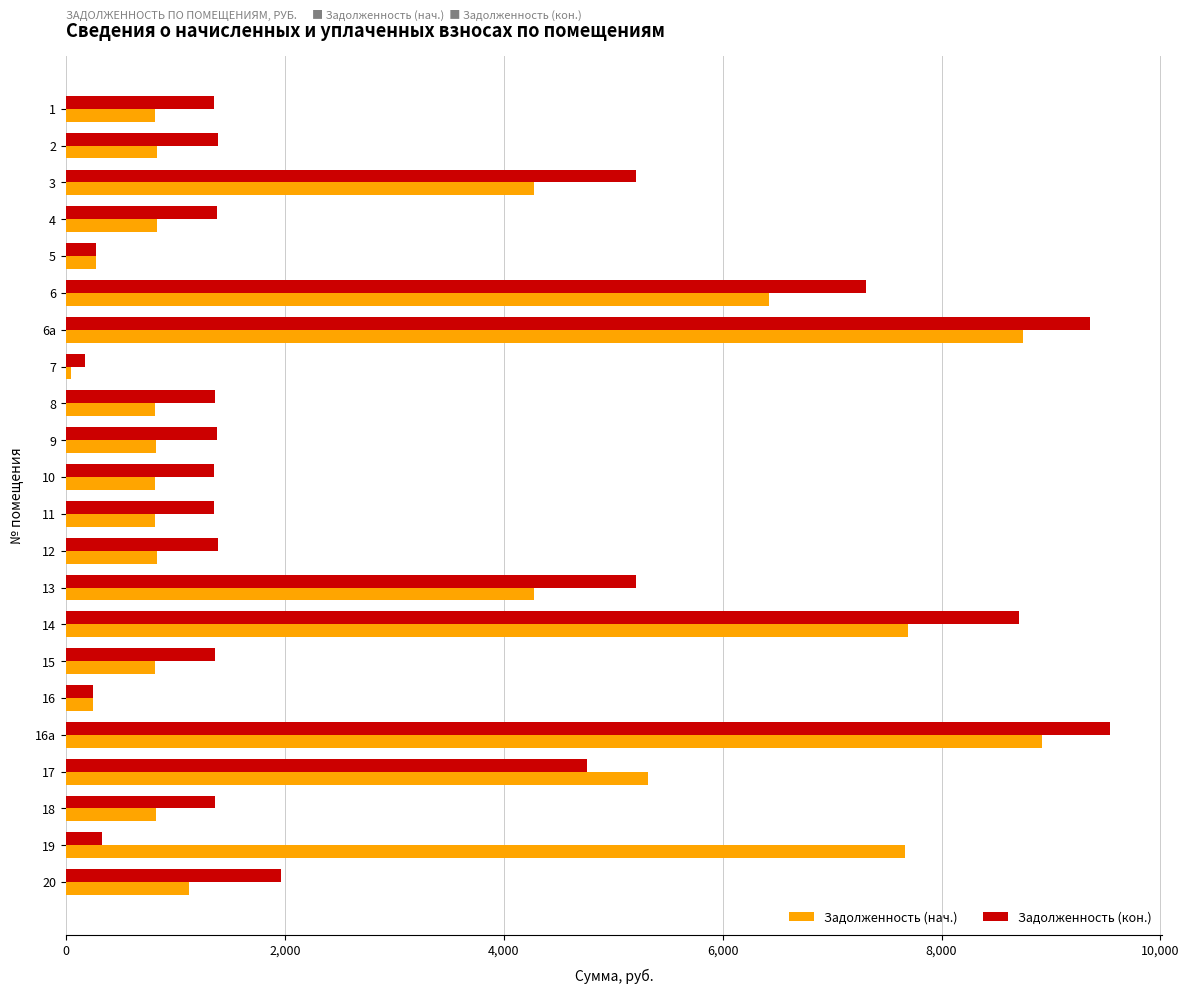

Which series has the largest total across all categories?

Задолженность (кон.)